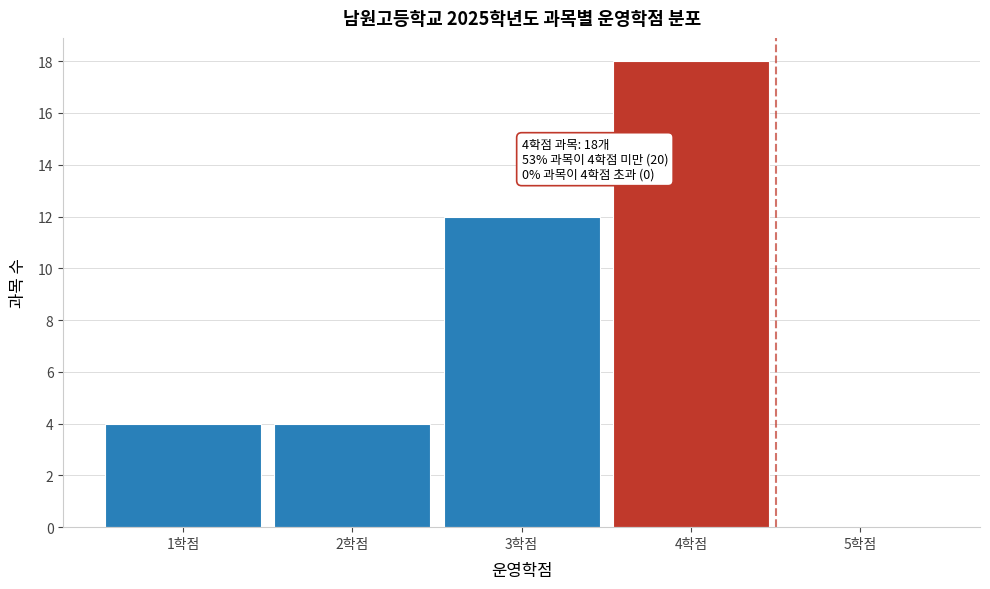

Over which range of the x-axis is the bar tallest?

3.5 to 4.5